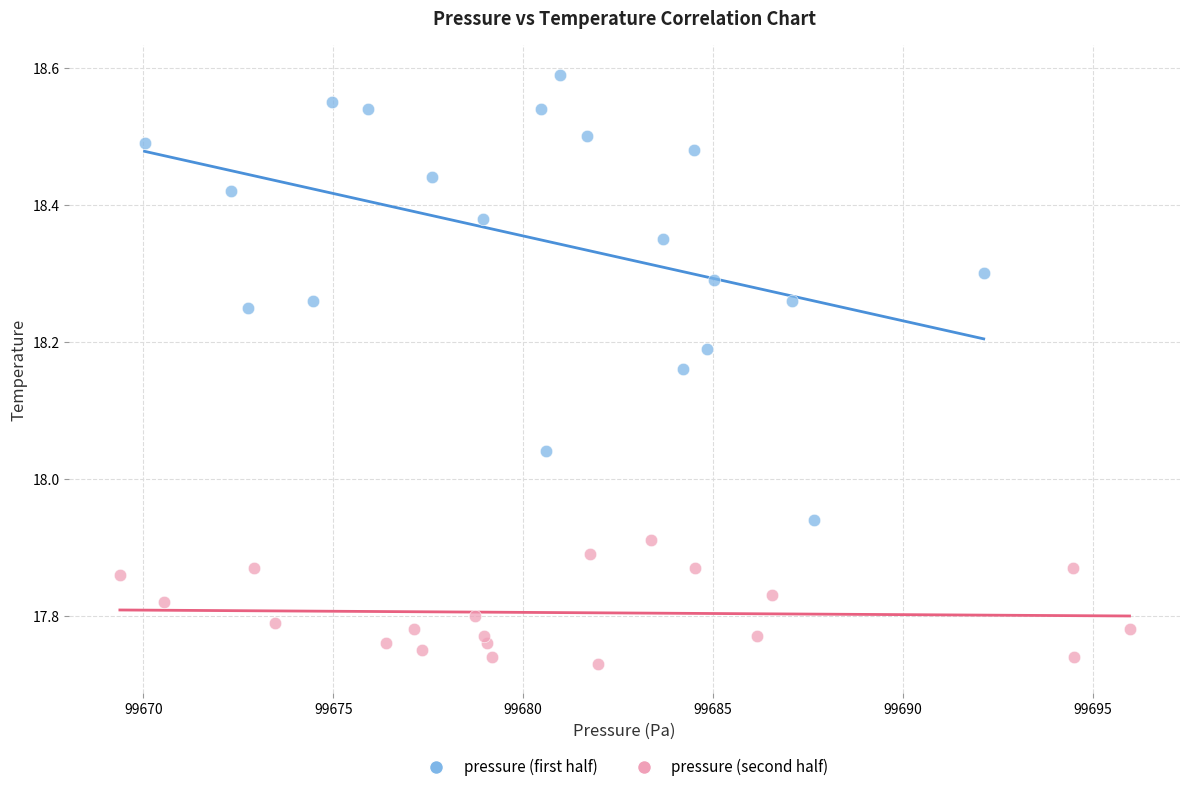

Which series reaches the maximum Y coordinate?

pressure (first half)